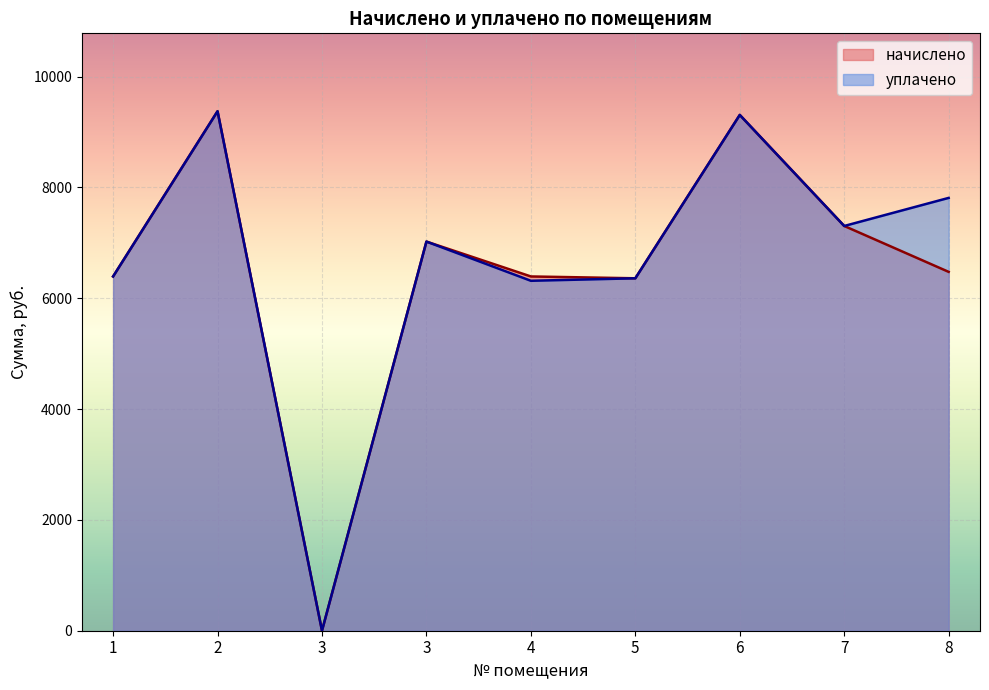

How many values in the уплачено series are below 7021?

4